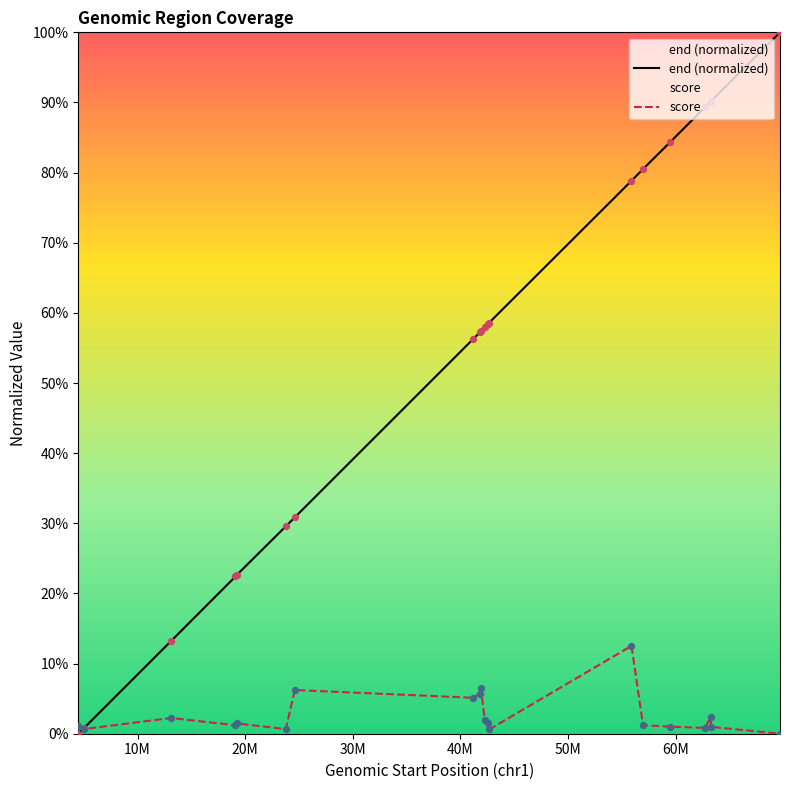

Which series has the largest total across all categories?

end (normalized)